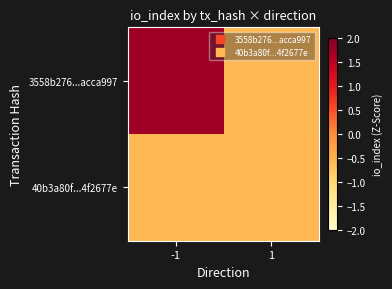

How many data points does each series have?

2